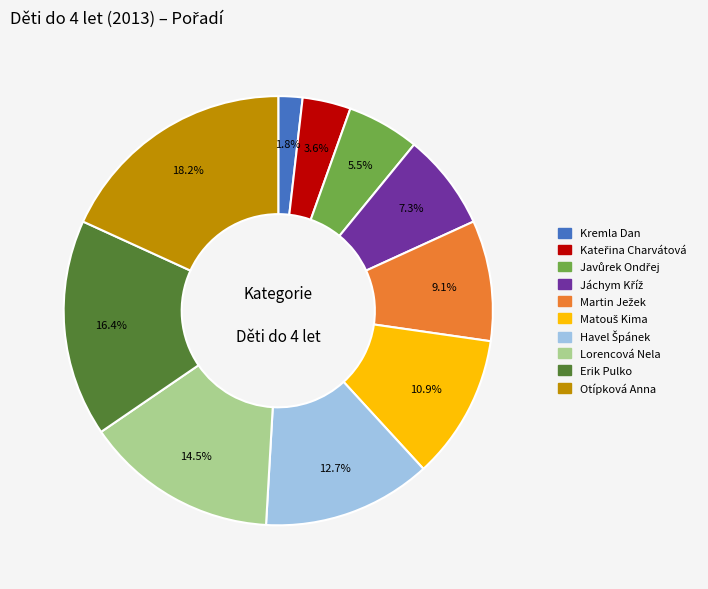

Is there any slice that represents more than half of the pie?

No